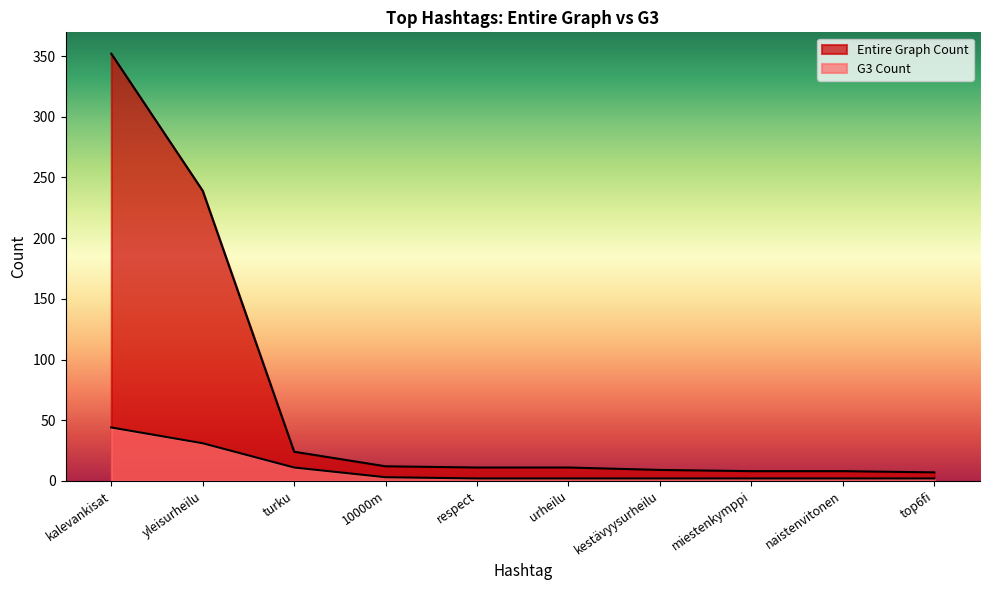

How many lines are shown in the chart?

2